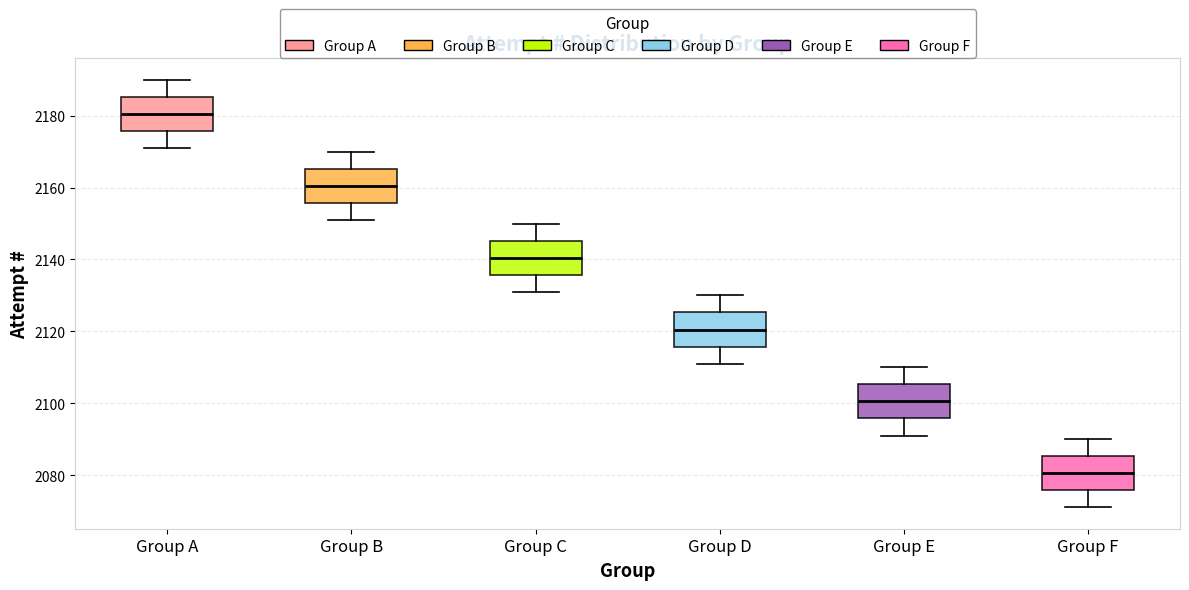

Which box has the highest median line?

Group A